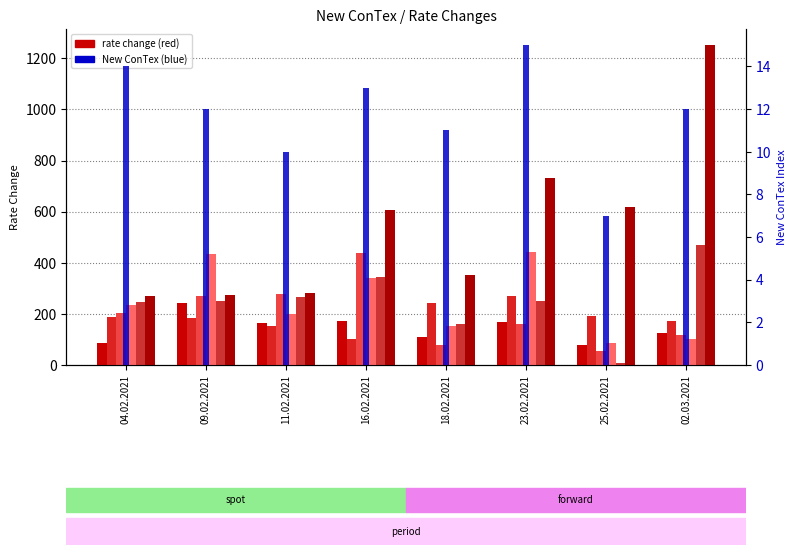

Are the bars horizontal?

No